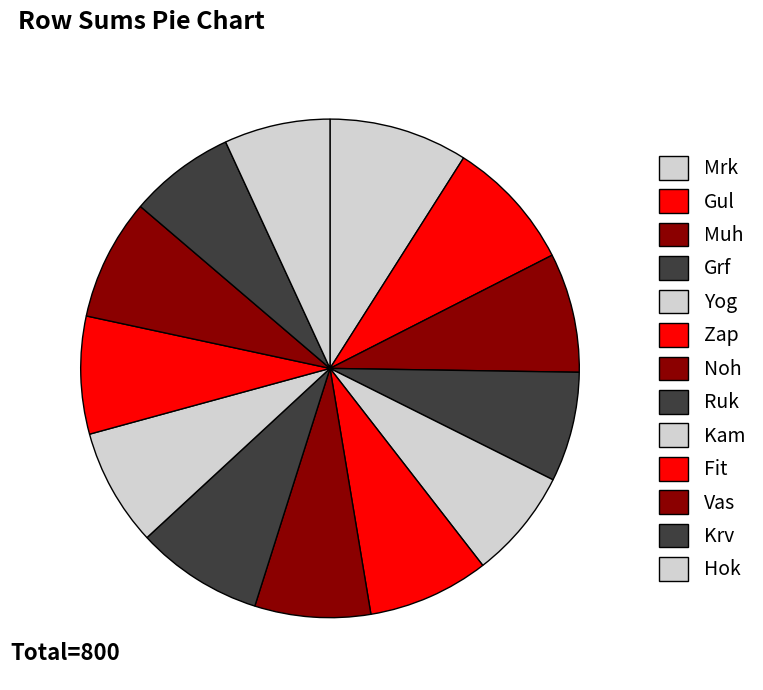

Rank the categories by value from lowest to highest.

Krv, Hok, Grf, Yog, Noh, Kam, Fit, Muh, Zap, Vas, Ruk, Gul, Mrk